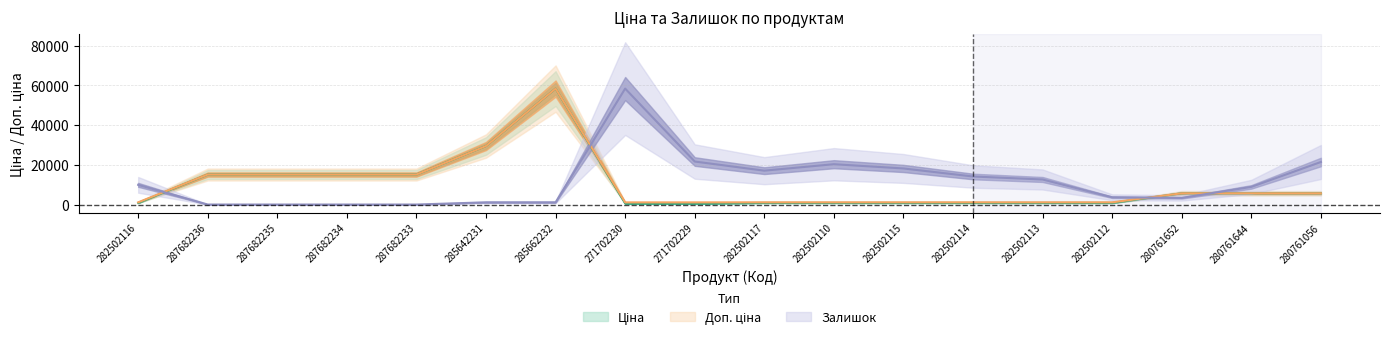

At how many categories does at least one series exceed 36289?

2